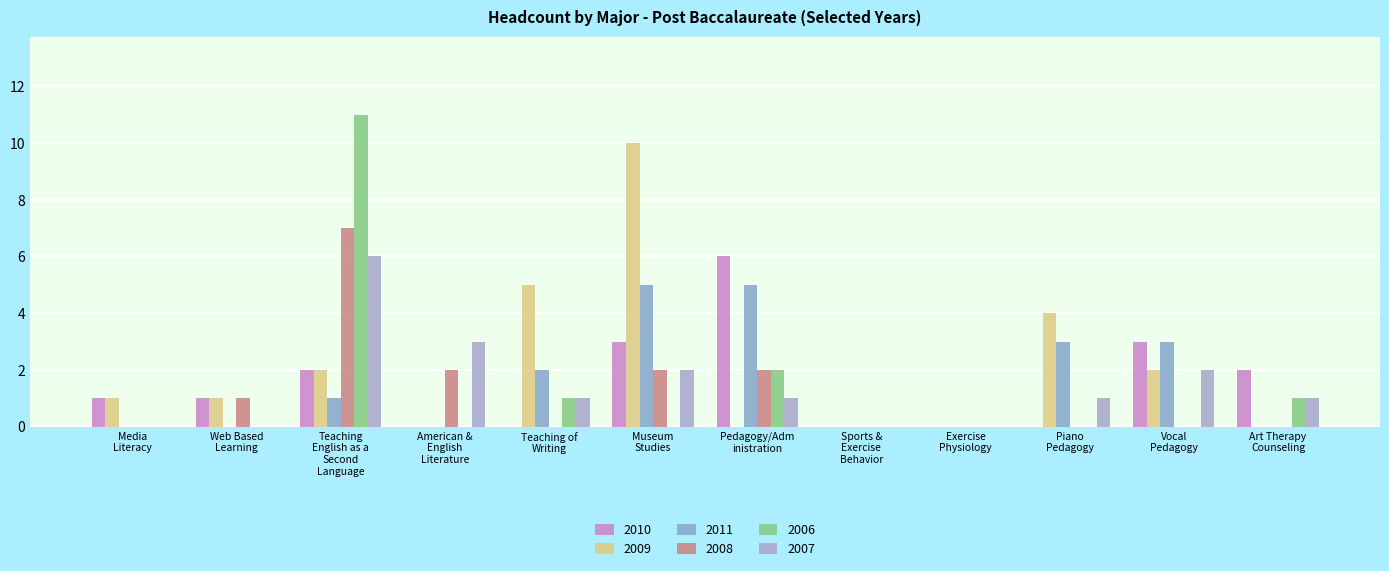

Does the chart contain stacked bars?

No